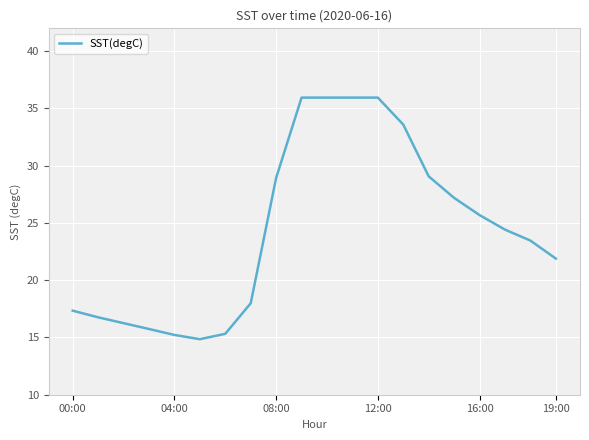

What is the difference between the maximum and minimum values?

21.1